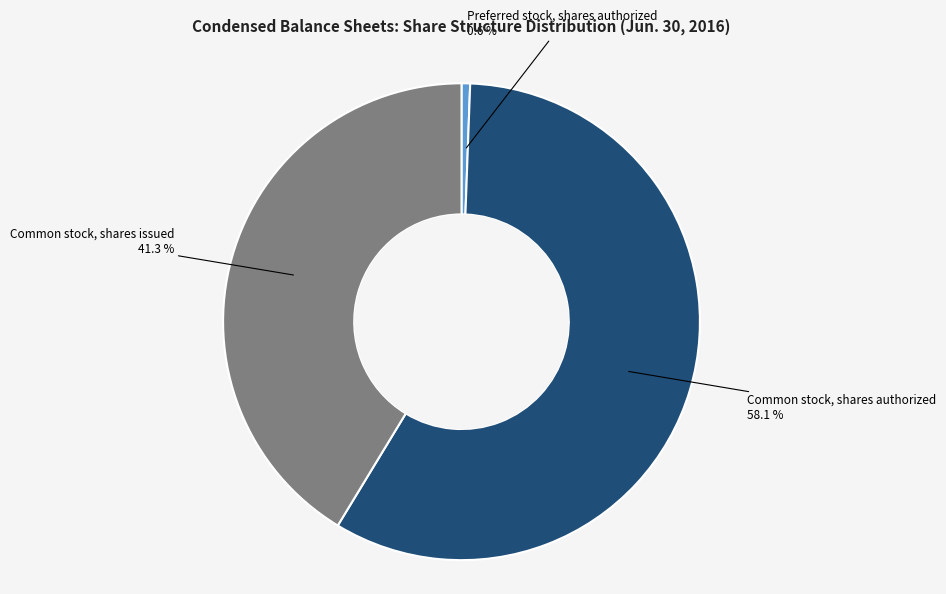

Count the number of slices in the pie.

3